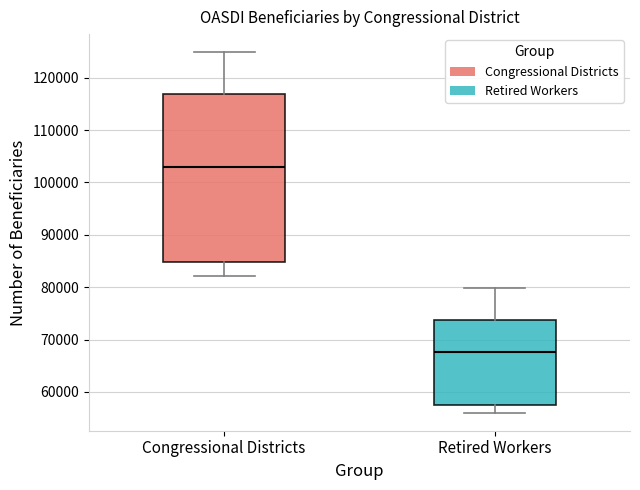

Comparing the boxes themselves (not the whiskers), which one is the tallest?

Congressional Districts